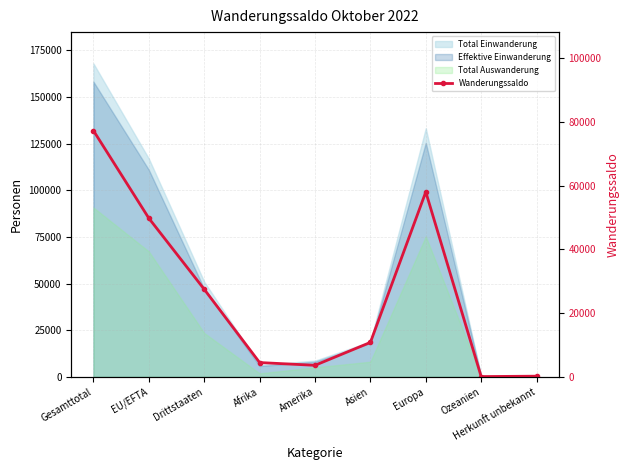

What position from the left is Europa?

7